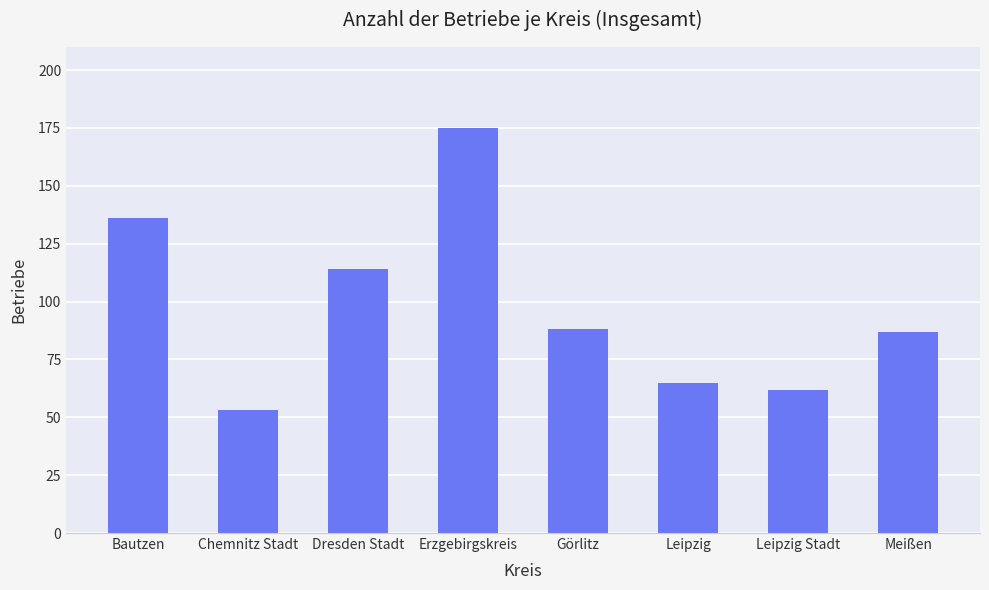

How many categories are shown in the chart?

8